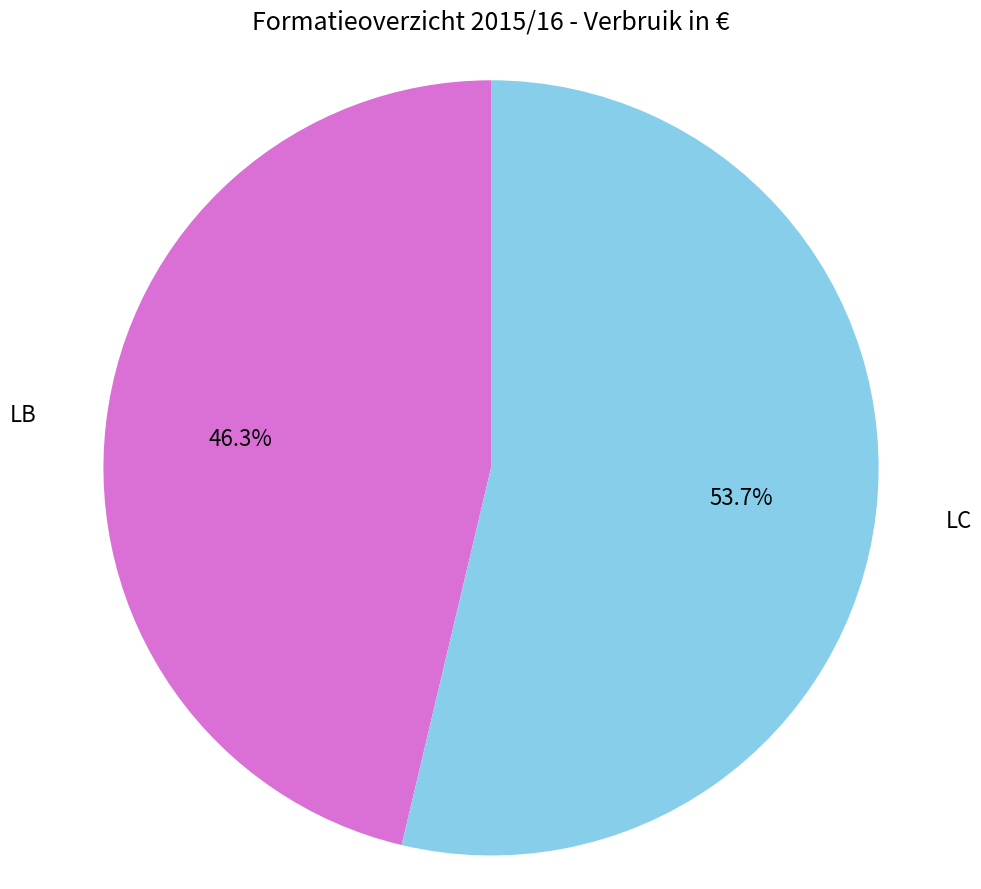

Combined, do LB and LC account for over 50%?

Yes